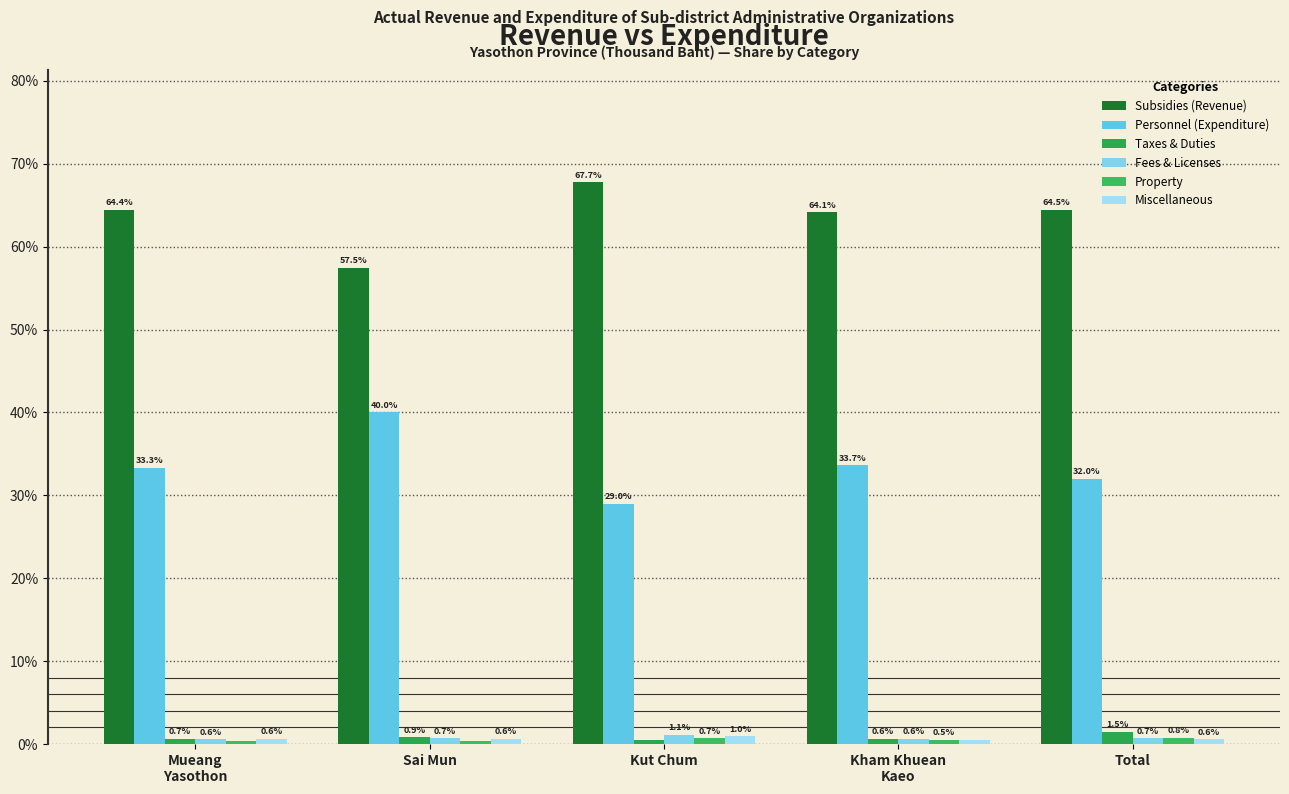

How many Fees & Licenses values are between 0 and 1?

4